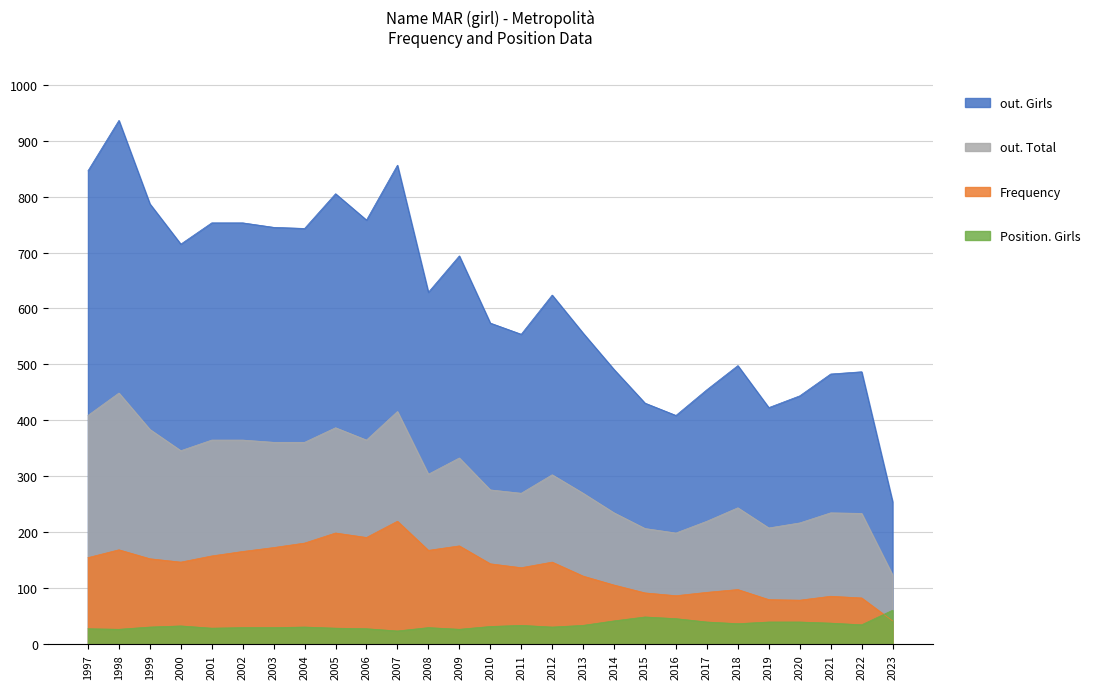

In out. Girls, how many points are lower than both neighbors (excluding endpoints)?

7